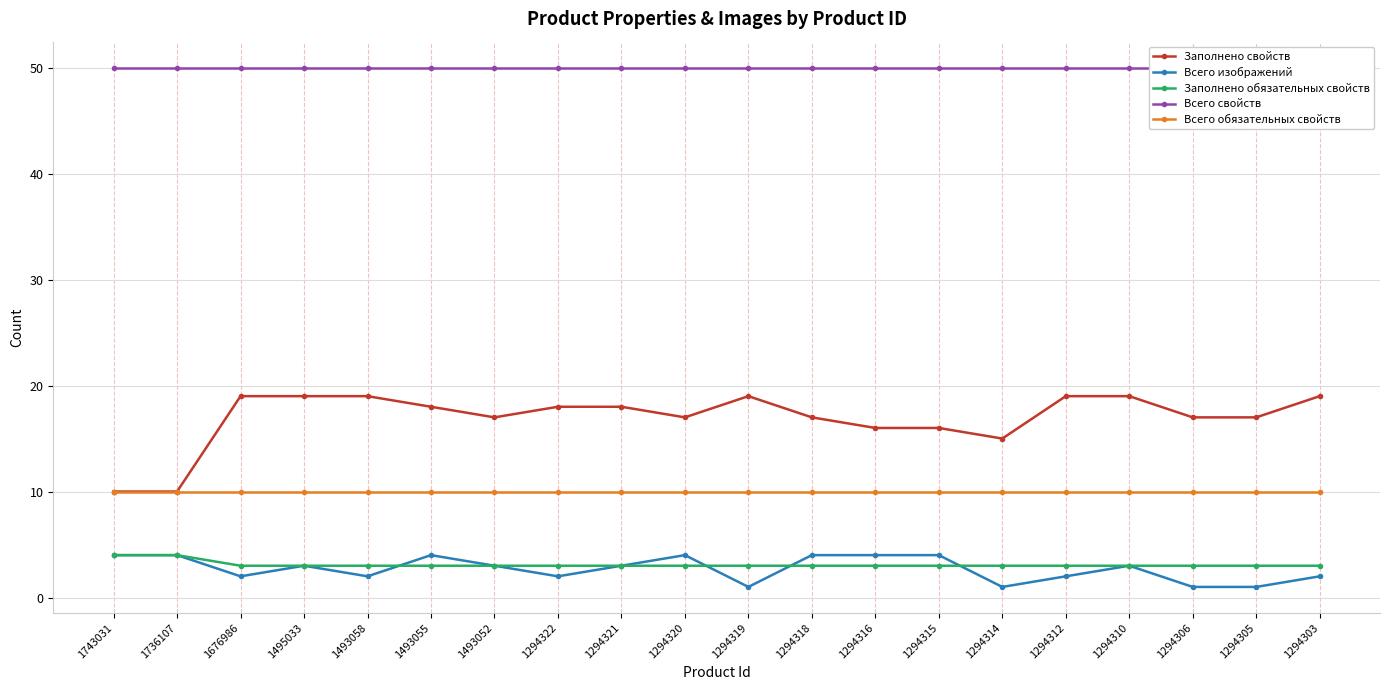

Reading left to right, what are all the values shown in this chart?

Заполнено свойств: 10	10	19	19	19	18	17	18	18	17	19	17	16	16	15	19	19	17	17	19
Всего изображений: 4	4	2	3	2	4	3	2	3	4	1	4	4	4	1	2	3	1	1	2
Заполнено обязательных свойств: 4	4	3	3	3	3	3	3	3	3	3	3	3	3	3	3	3	3	3	3
Всего свойств: 50	50	50	50	50	50	50	50	50	50	50	50	50	50	50	50	50	50	50	50
Всего обязательных свойств: 10	10	10	10	10	10	10	10	10	10	10	10	10	10	10	10	10	10	10	10